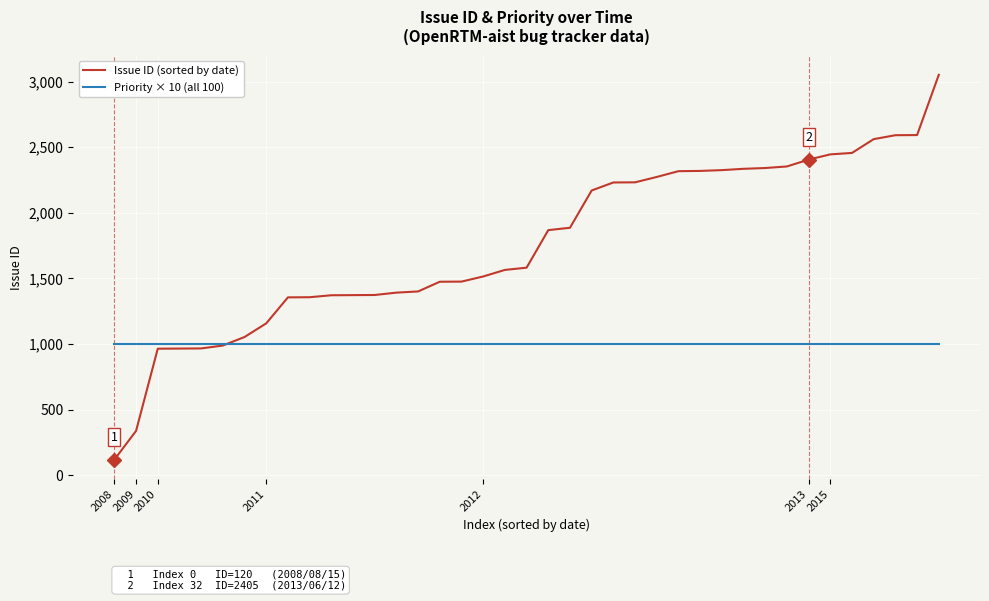

What is the minimum value shown in the chart?

120